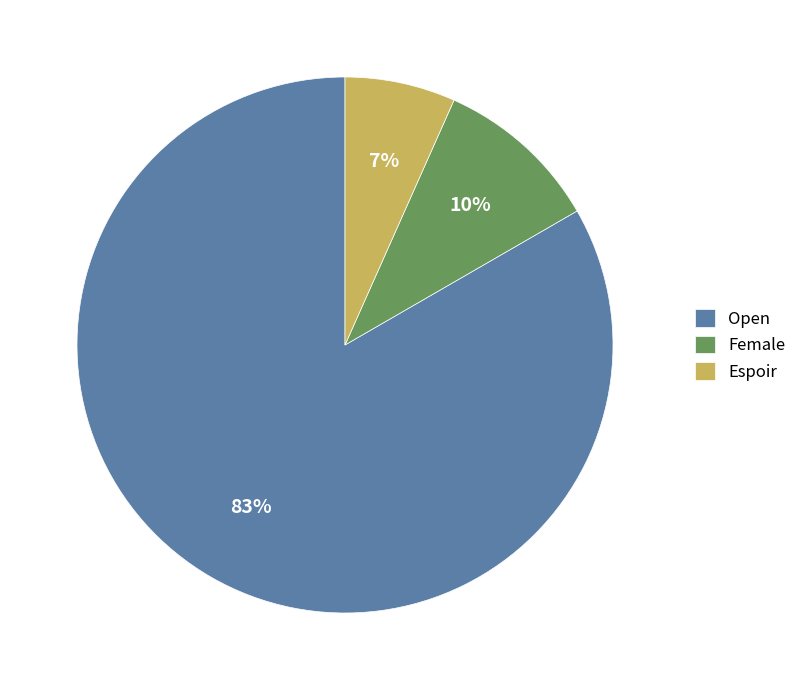

What is the ratio of the value at Espoir to the value at Female?

0.7